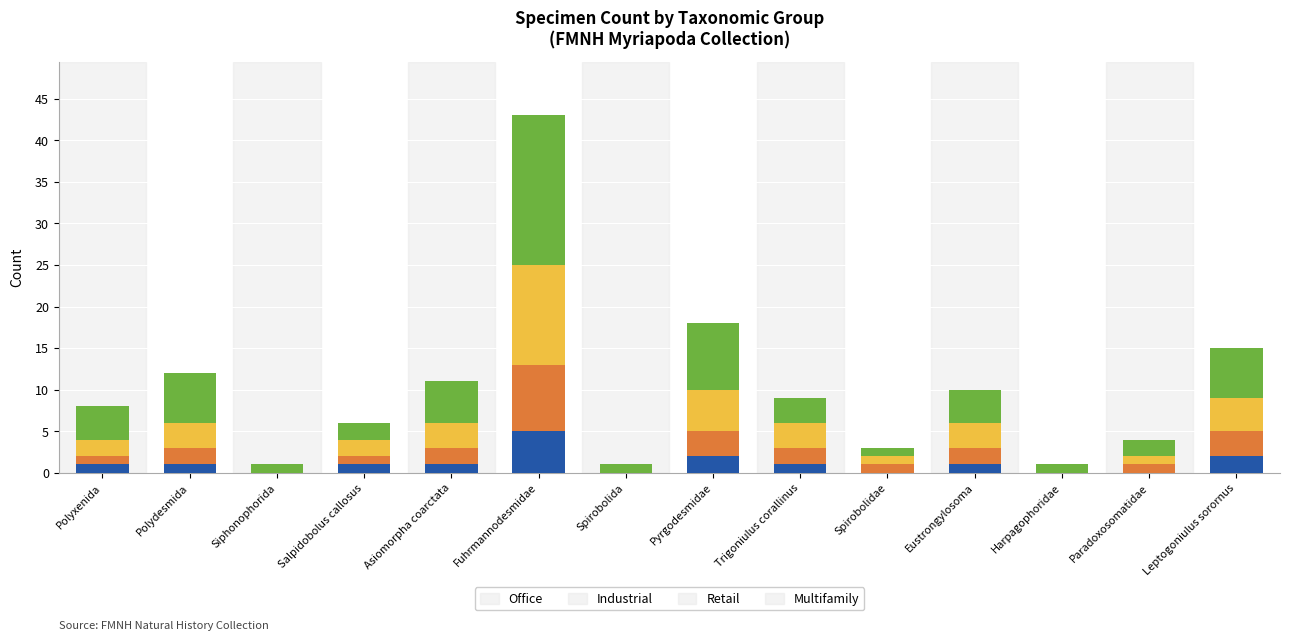

What is the maximum value for Office?

5